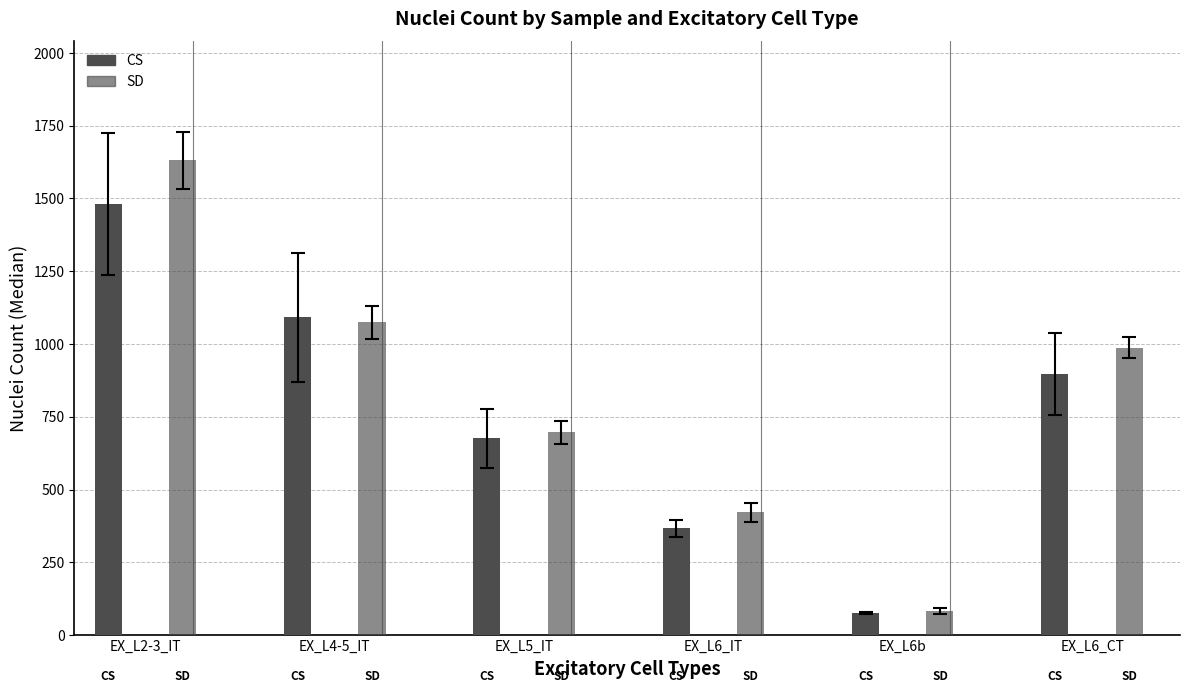

Which series has the largest total across all categories?

SD